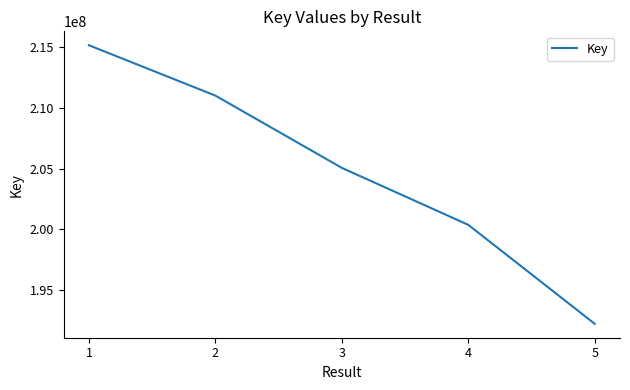

True or false: the data has more than 1 interior local peaks.

False